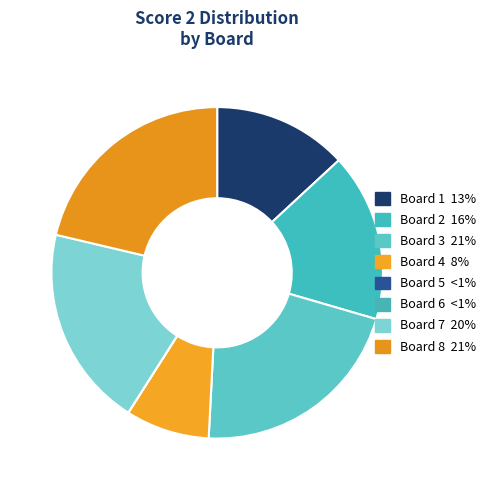

Between Board 1 and Board 3, which is larger?

Board 3